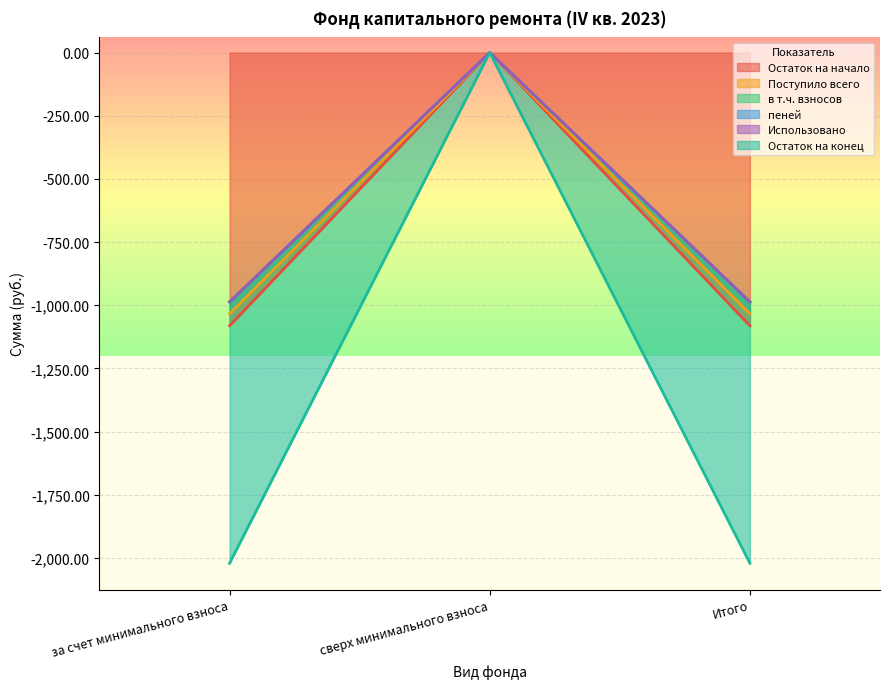

True or false: Поступило всего has a value of -1081.5 at за счет минимального взноса.

True